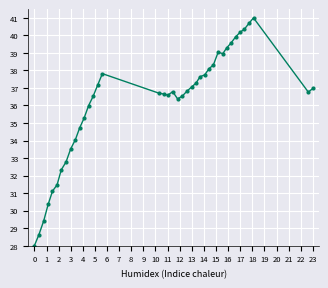

What is the maximum value shown in the chart?

41.0